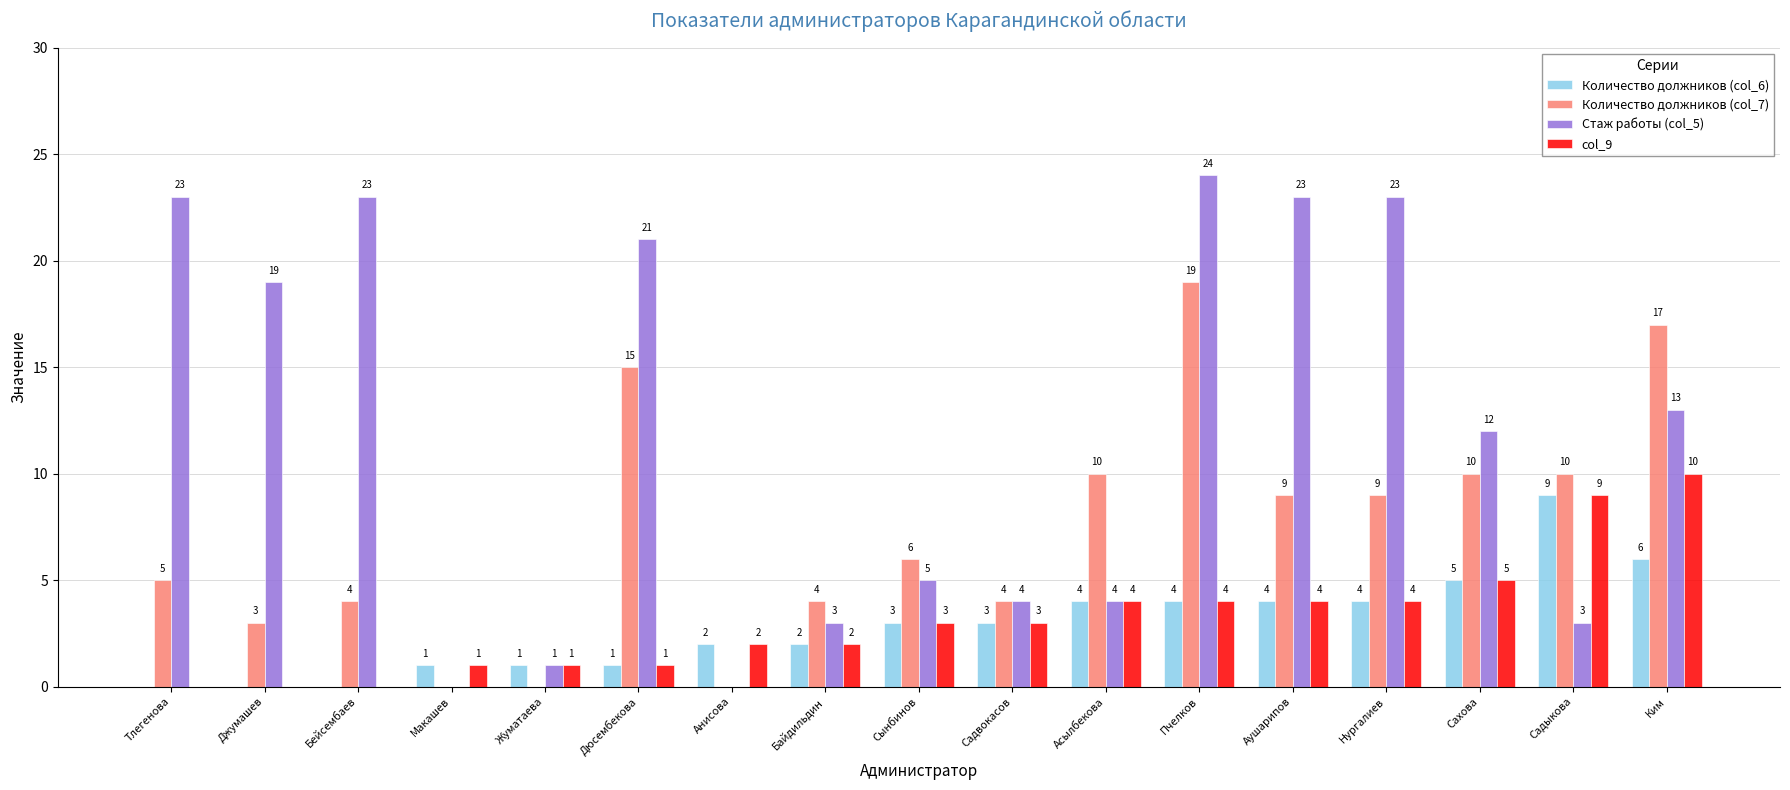

Does the chart contain stacked bars?

No